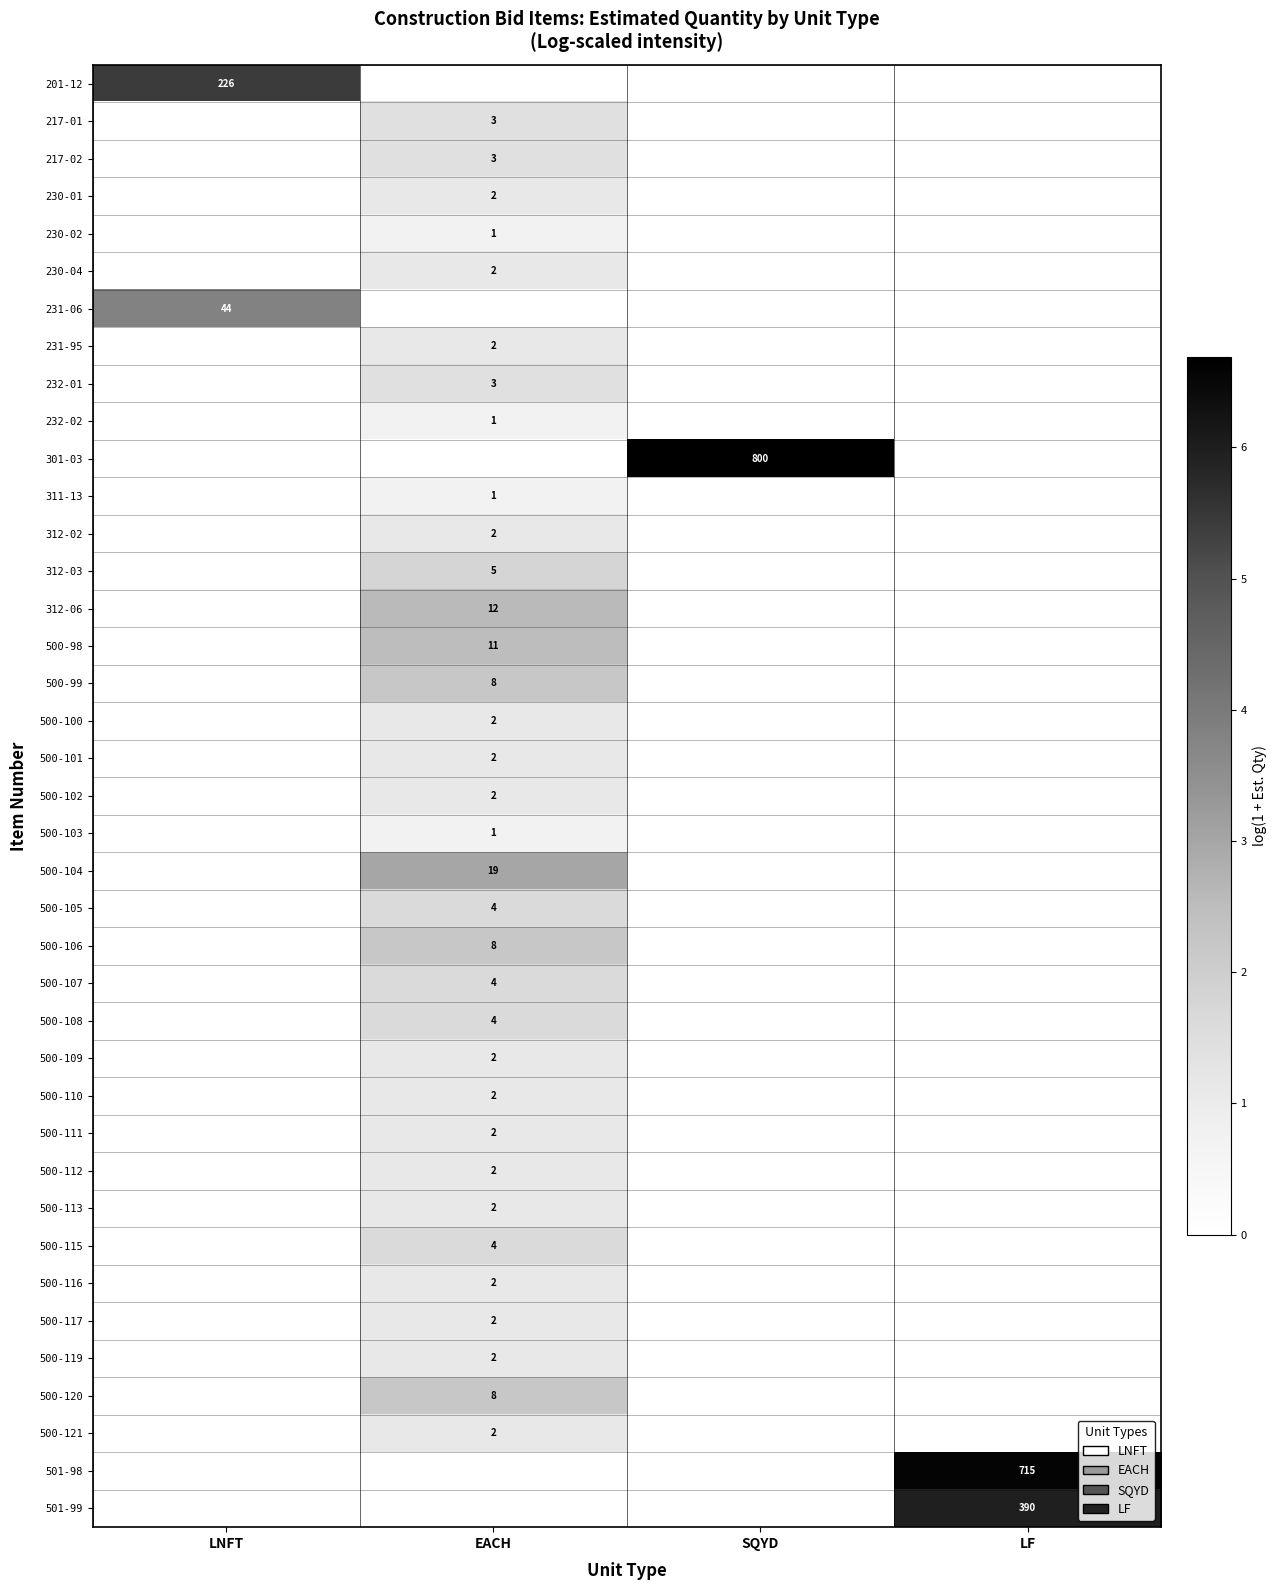

What is the difference between the highest and lowest values at SQYD?

6.7